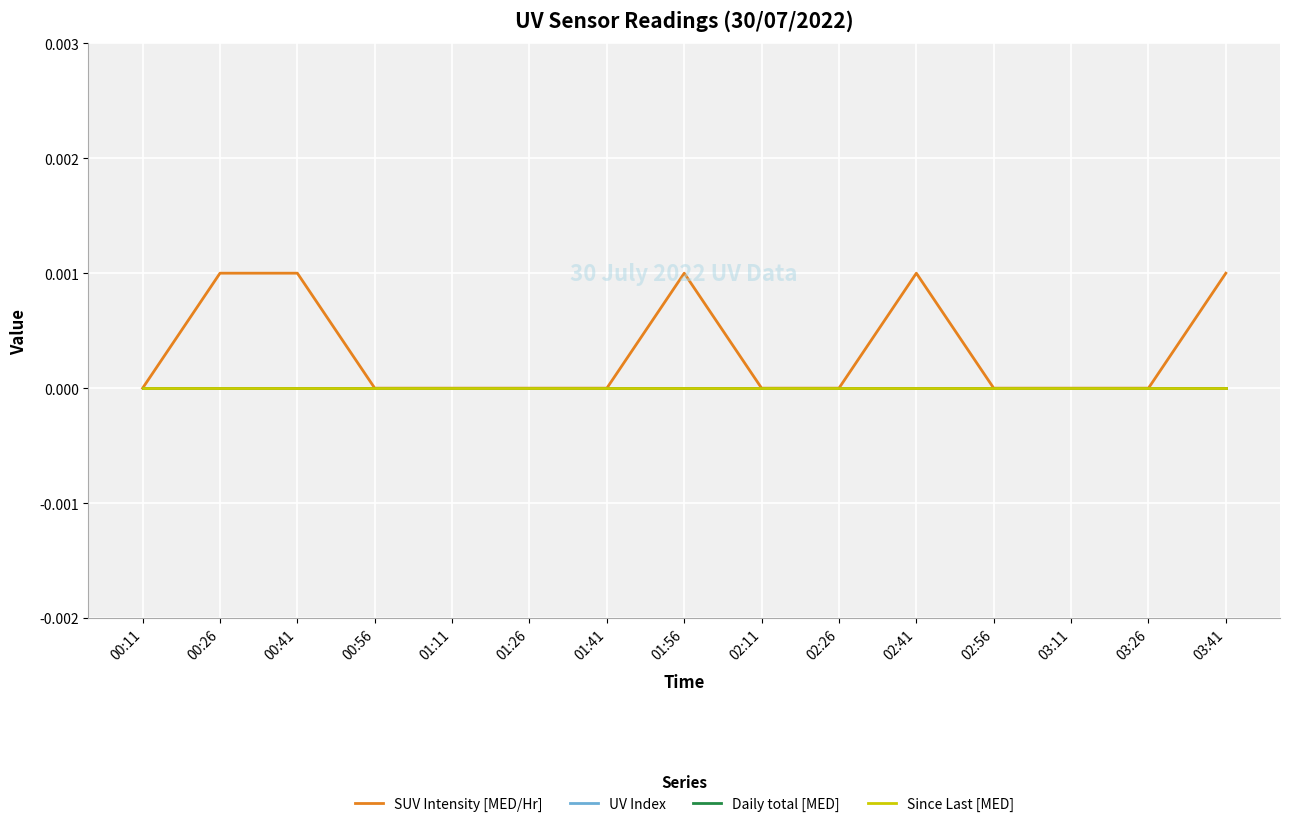

Is the value of UV Index at 00:56 greater than the value of Daily total [MED] at 01:26?

No